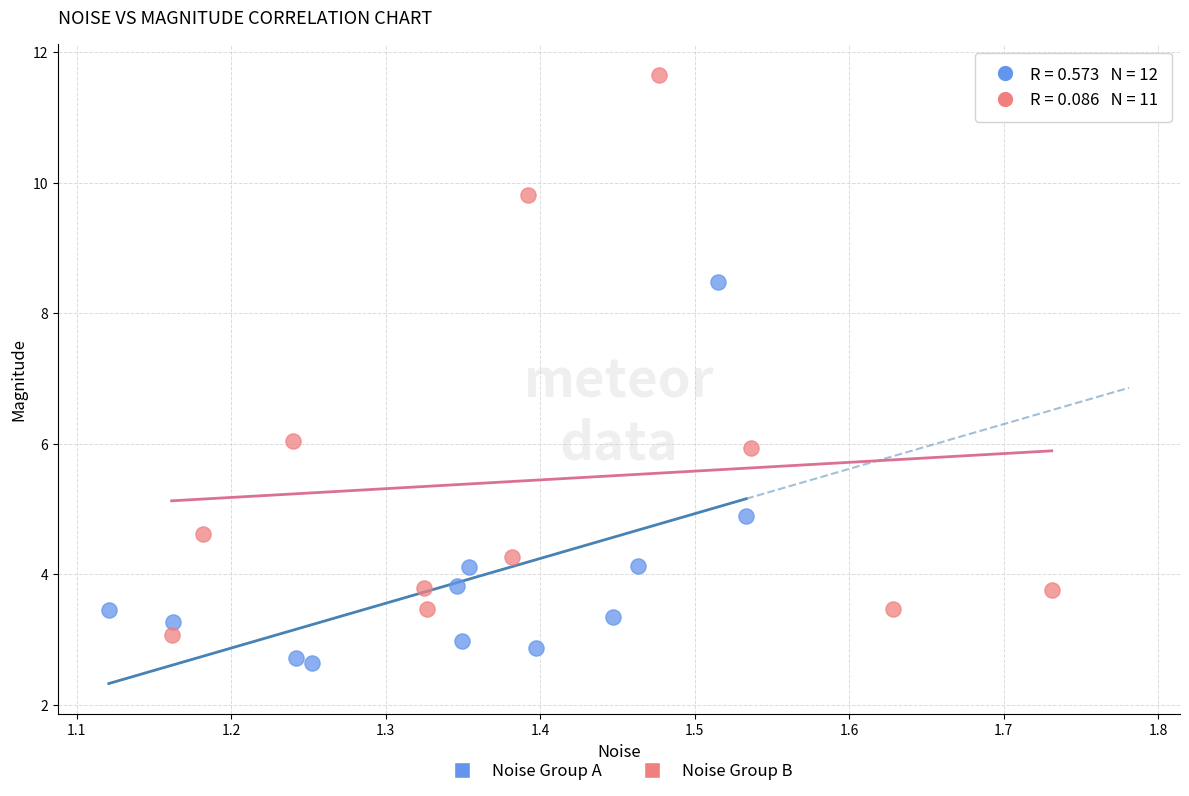

What are all the series names shown in the legend?

Noise Group A, Noise Group B